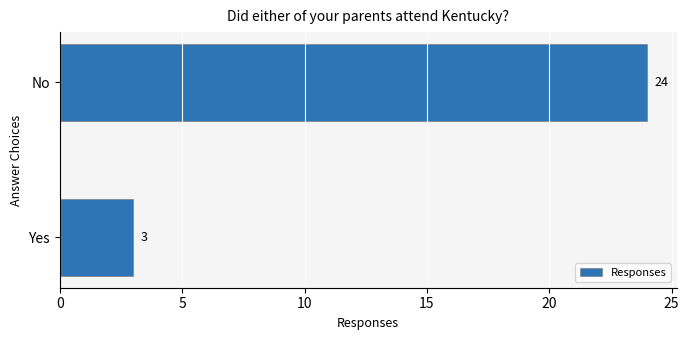

What is the smallest value displayed?

3